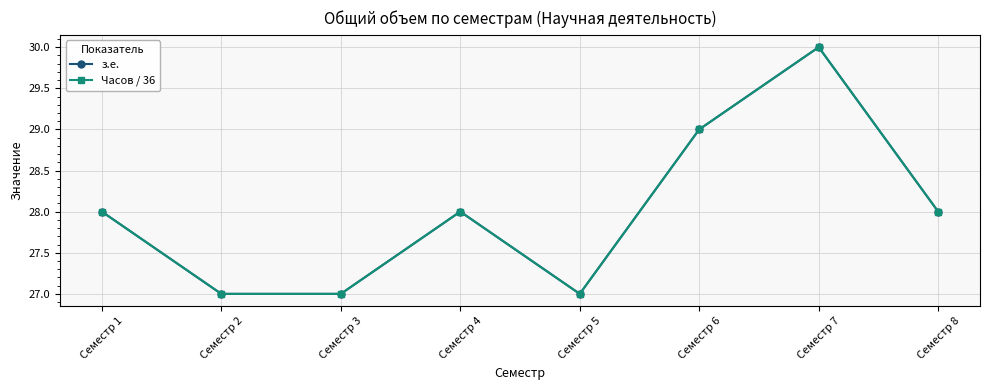

Is it true that з.е. equals 27 at Семестр 3?

True